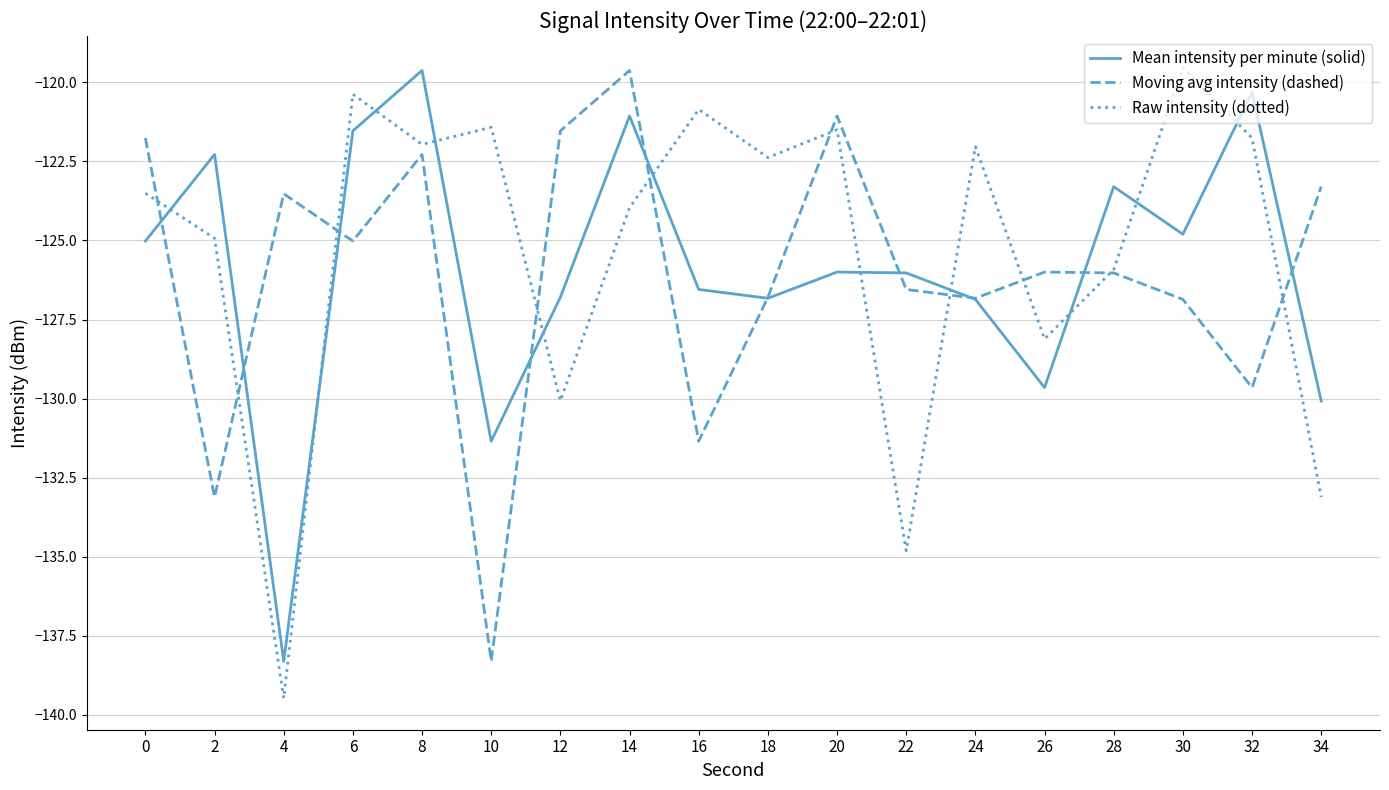

How many lines are shown in the chart?

3